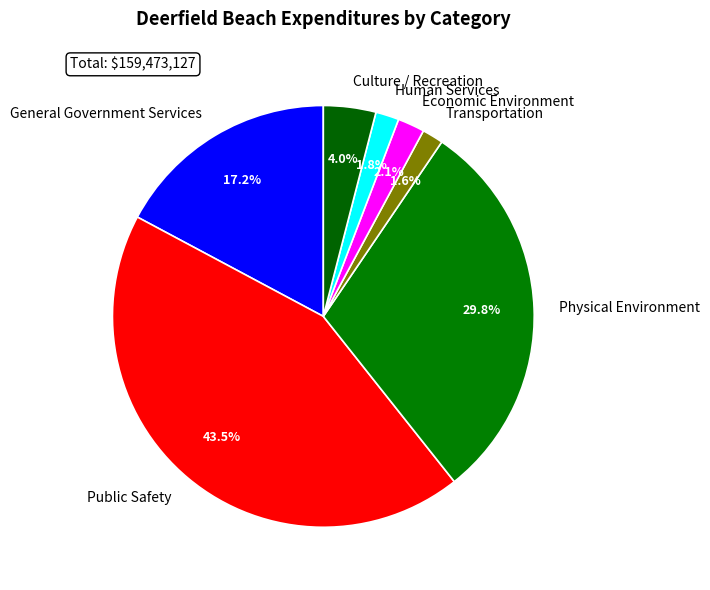

Does General Government Services account for over 50% of the chart?

No